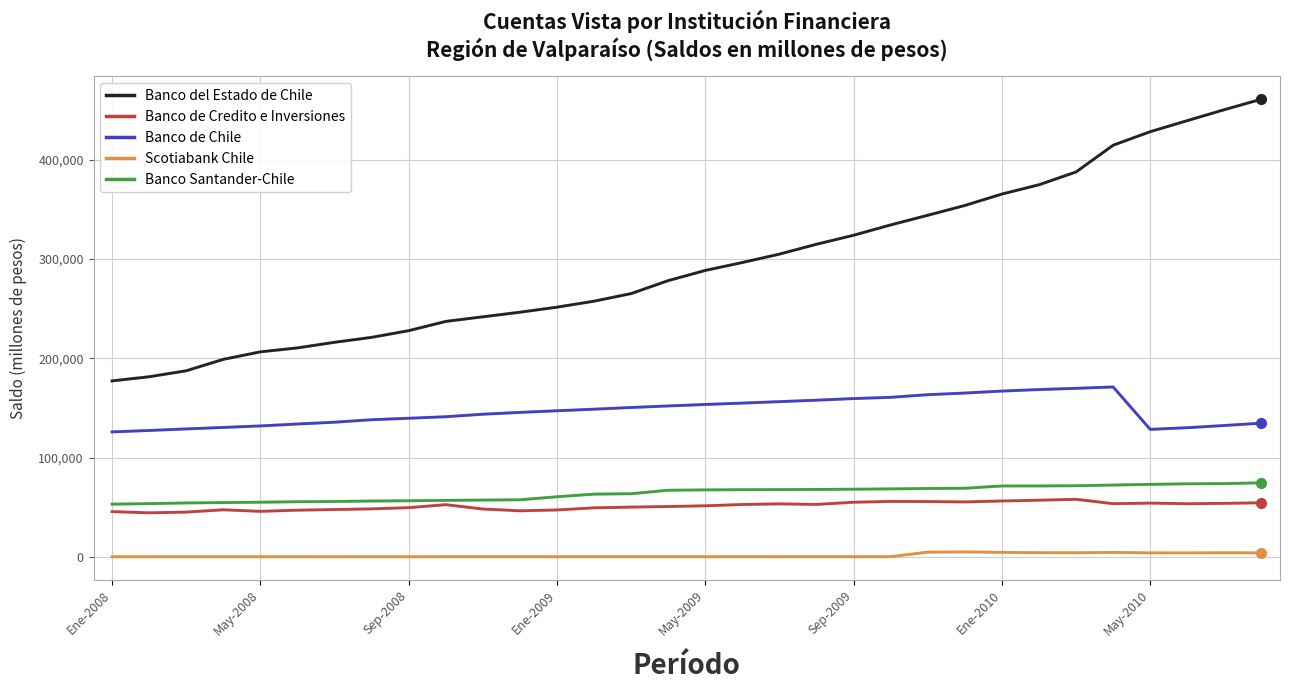

Which series has the largest total across all categories?

Banco del Estado de Chile